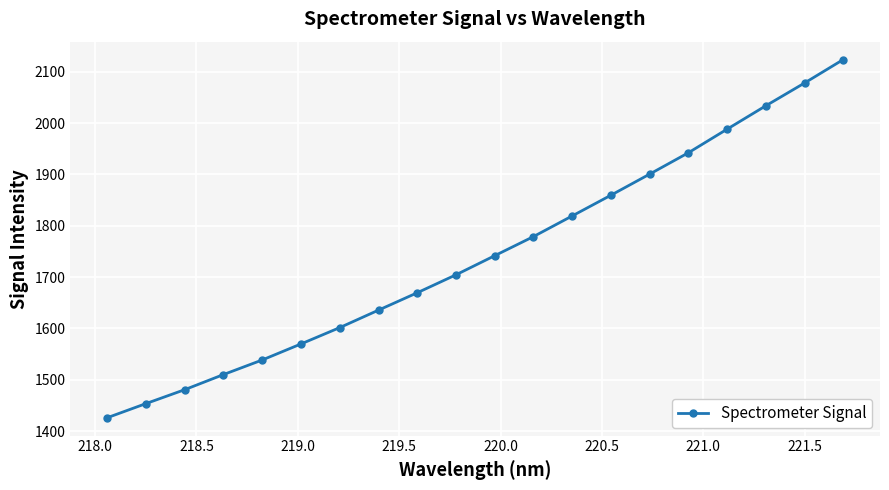

What is the value of the 3rd point from the left?

1480.7